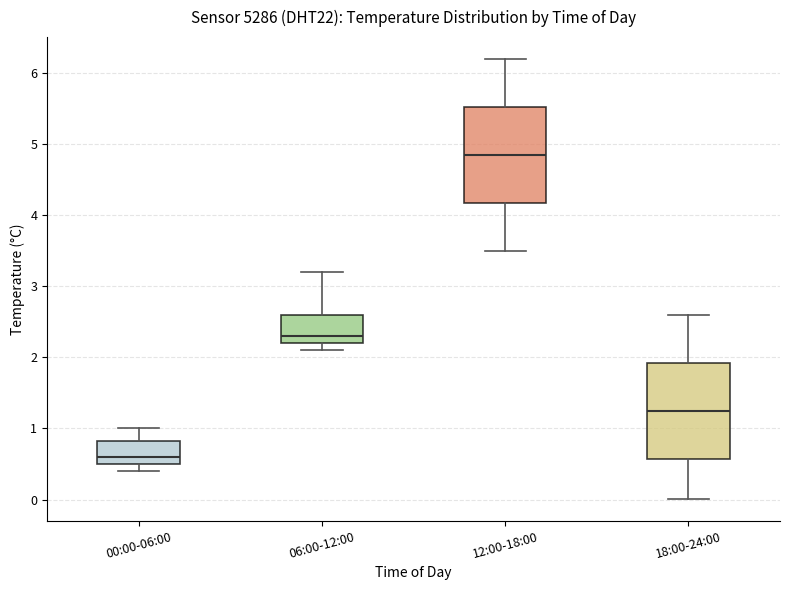

Where does the median line of the box for 06:00-12:00 sit on the y-axis? The values are not printed on the chart, so give them approximately, as read against the axis.

2.3